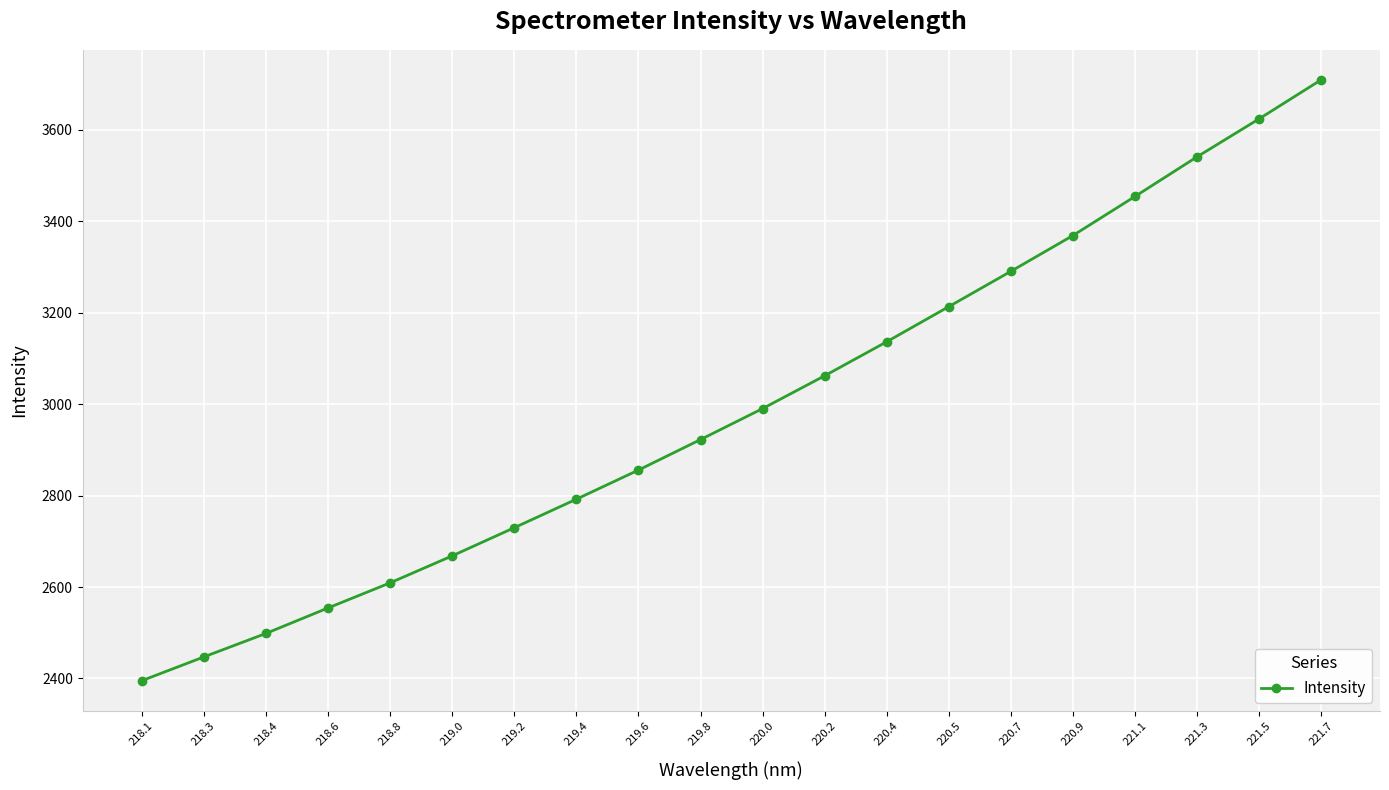

Reading left to right, extract all data points from this chart.

2394.9	2447.0	2498.4	2554.1	2609.1	2668.2	2729.8	2792.2	2855.9	2922.6	2990.4	3062.3	3136.6	3213.5	3290.7	3369.1	3454.5	3541.1	3624.2	3709.6